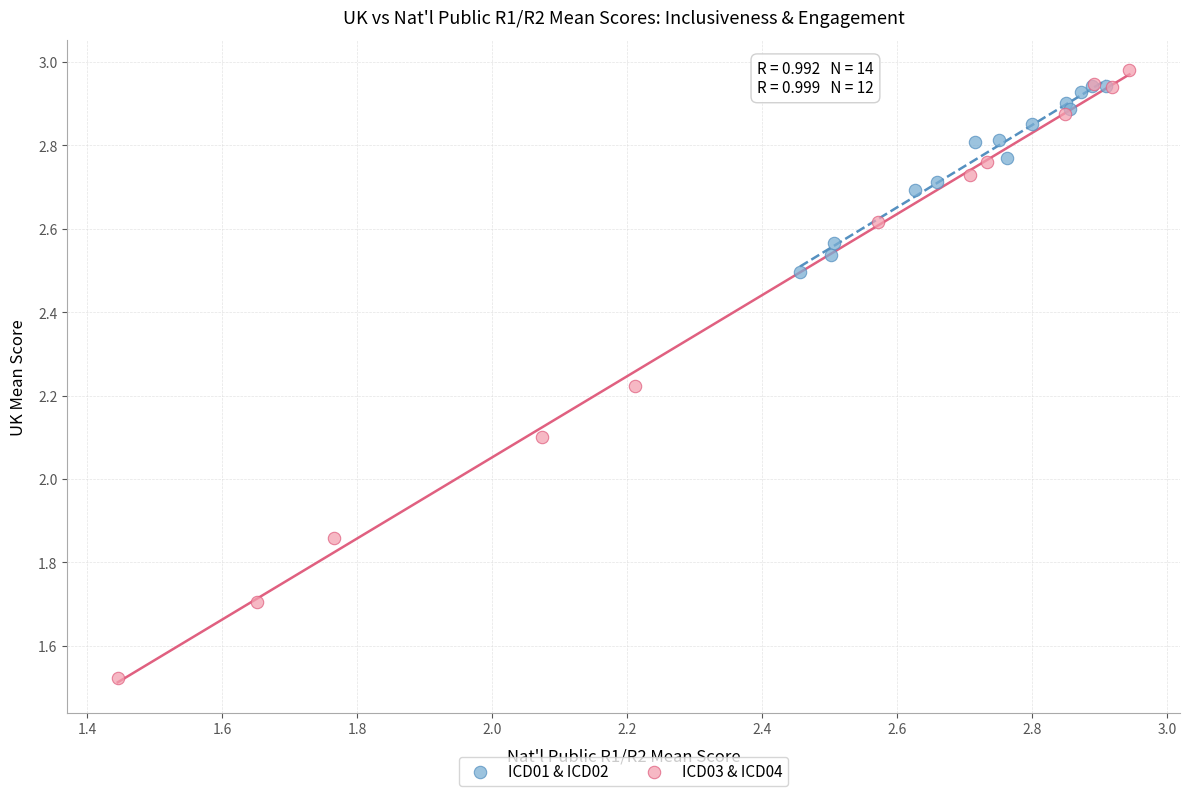

Which series has the widest spread of Y values?

ICD03 & ICD04